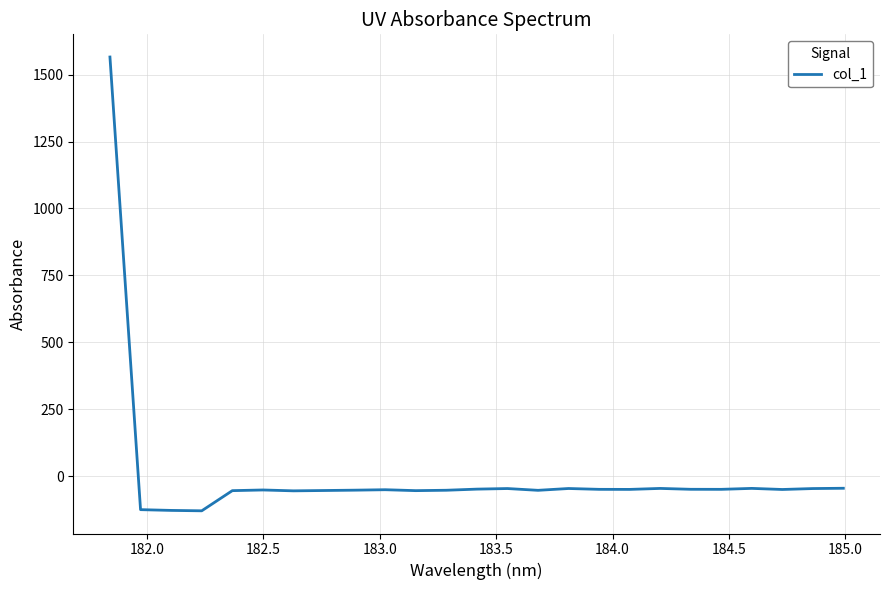

What is the greatest value displayed?

1565.7